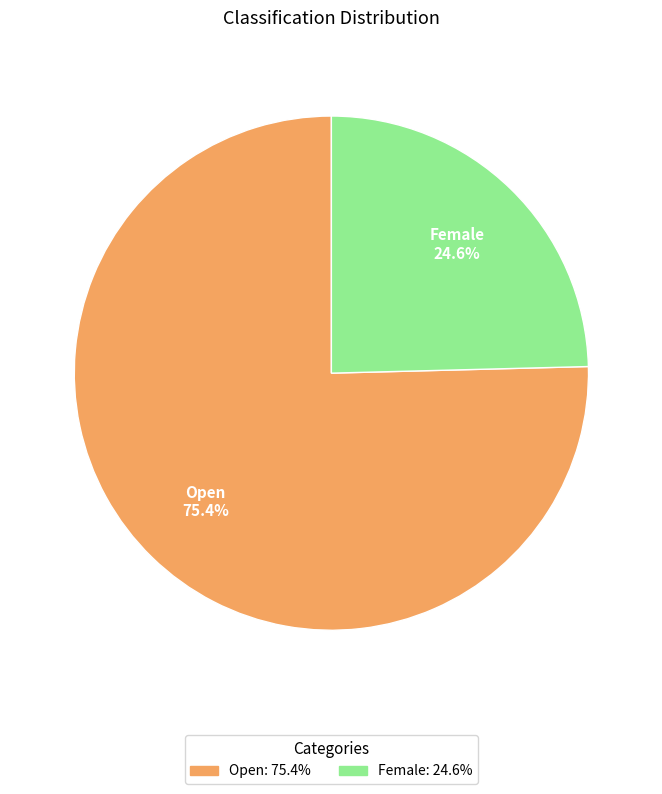

Which category accounts for the majority?

Open